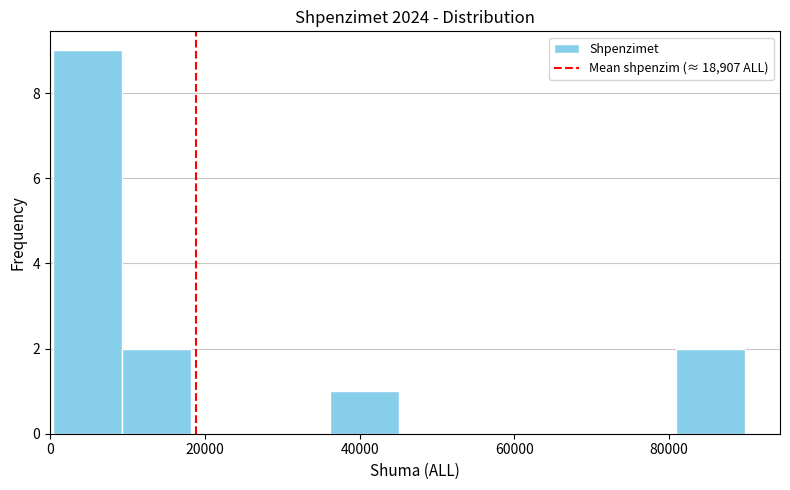

Reading left to right, list every bar in this chart as the range it spans on the x-axis followed by its height. Neither the bar edges nor the heights are printed on the chart, so give them approximately, as read against the axes.

0 to 10000: 9
10000 to 18000: 2
18000 to 28000: 0
28000 to 36000: 0
36000 to 46000: 1
46000 to 54000: 0
54000 to 64000: 0
64000 to 72000: 0
72000 to 80000: 0
80000 to 90000: 2